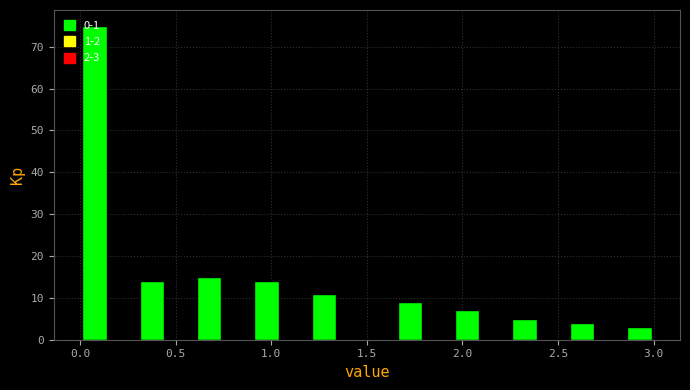

Read against the x-axis, roughly where is the centre of the tallest bar?

0.10